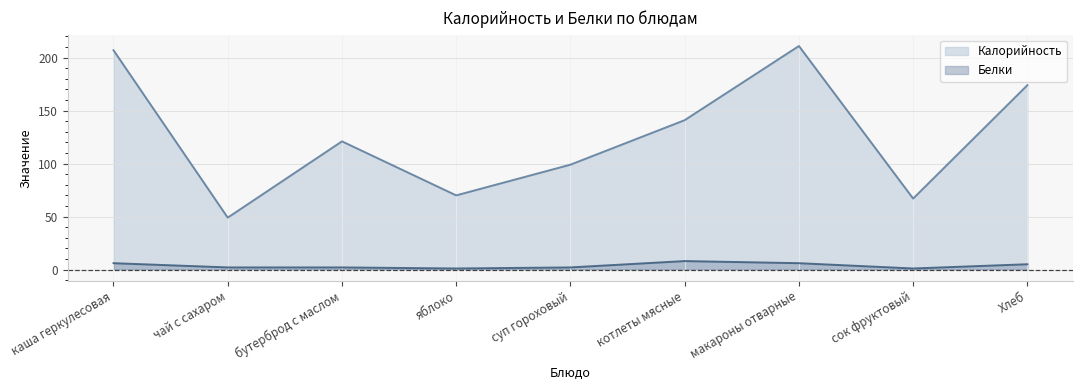

Where is Белки nearest to the value 4?

Хлеб